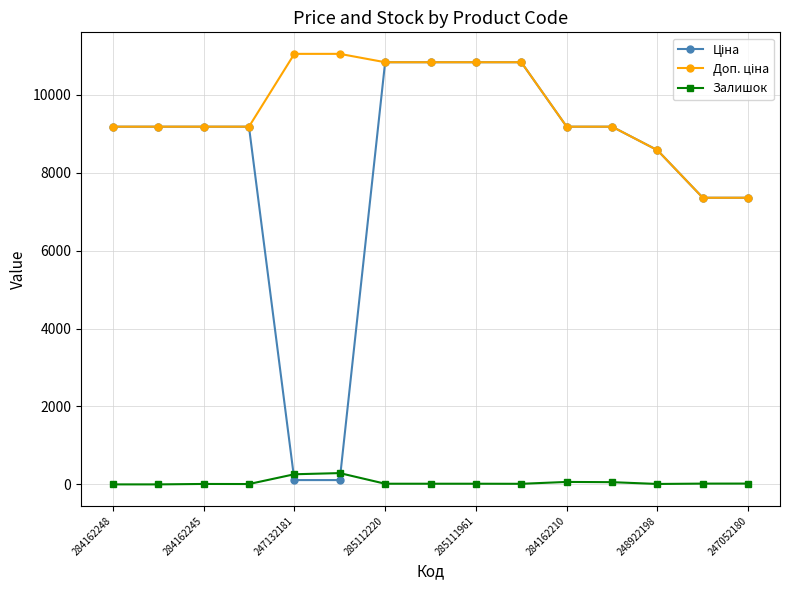

How many lines are shown in the chart?

3